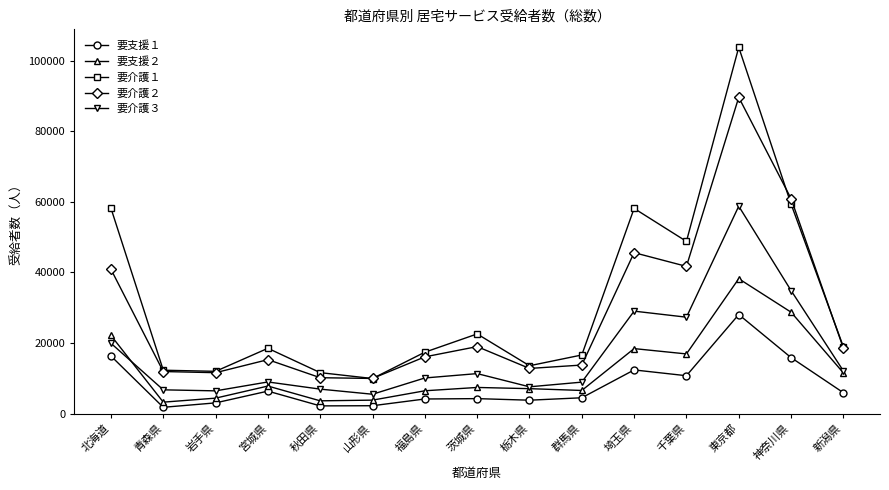

True or false: 要支援２ has a value of 7395 at 茨城県.

True